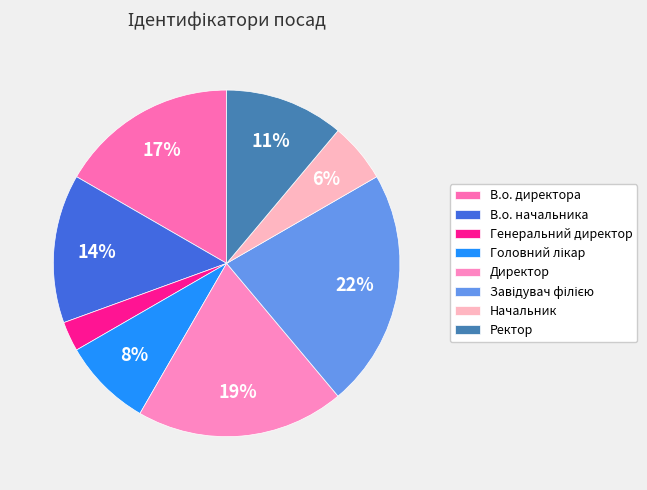

How many segments does this pie chart have?

8